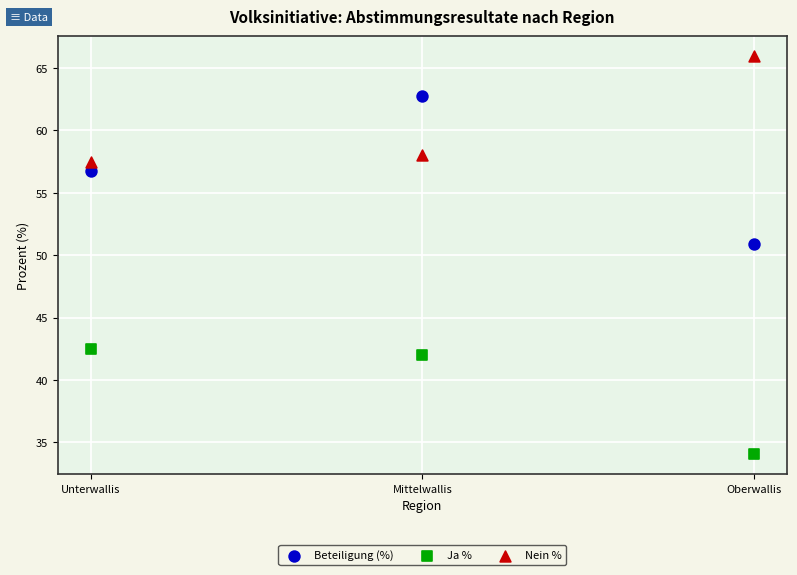

Which series reaches the minimum Y coordinate?

Ja %